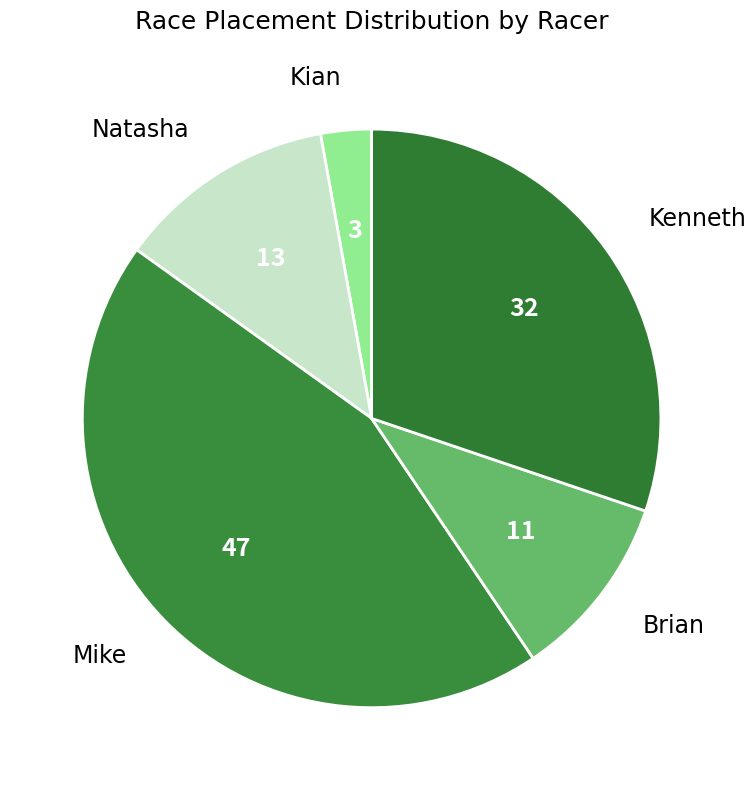

Rank the categories by value from highest to lowest.

Mike, Kenneth, Natasha, Brian, Kian